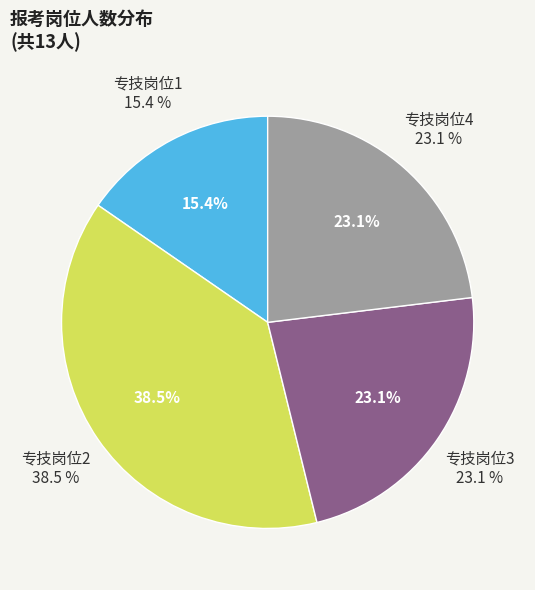

Is there any slice that represents more than half of the pie?

No